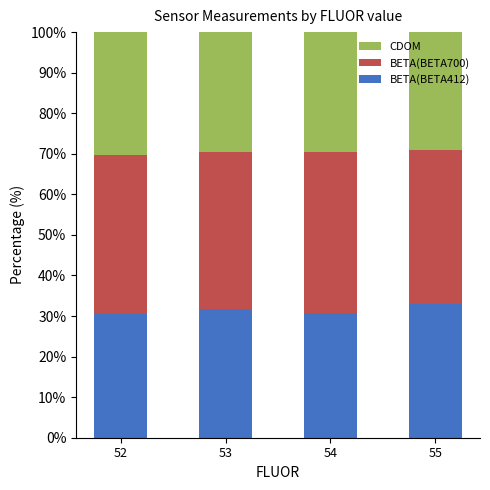

At which label does BETA(BETA412) first exceed 31?

53